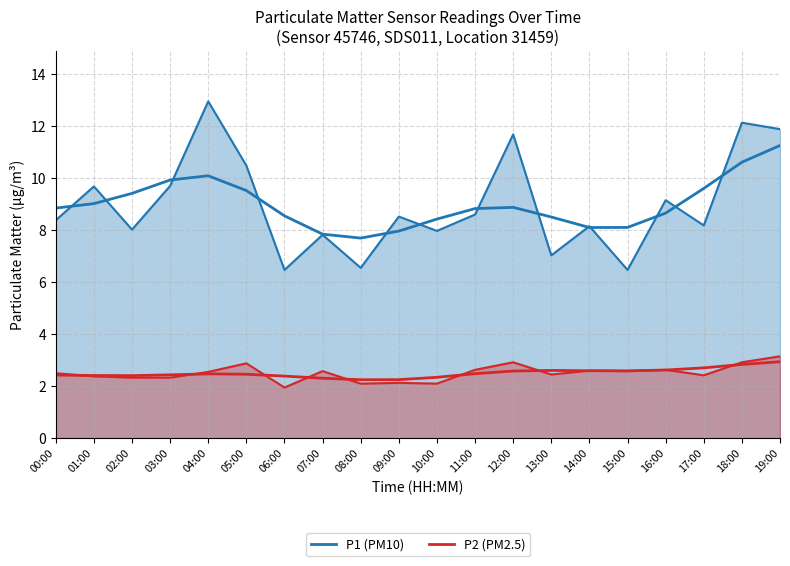

What is the minimum value for P1 (PM10)?

6.5